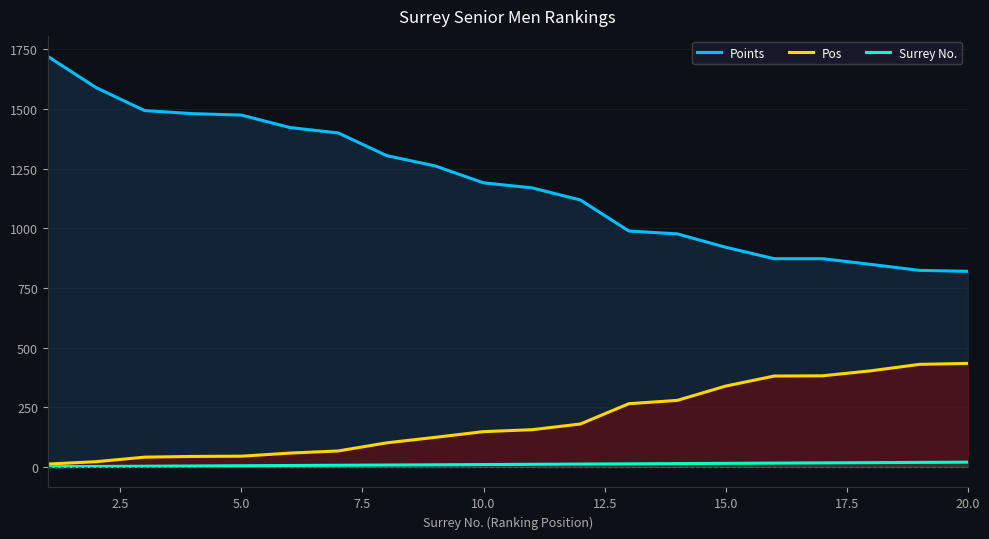

Which series has the widest spread of values?

Points